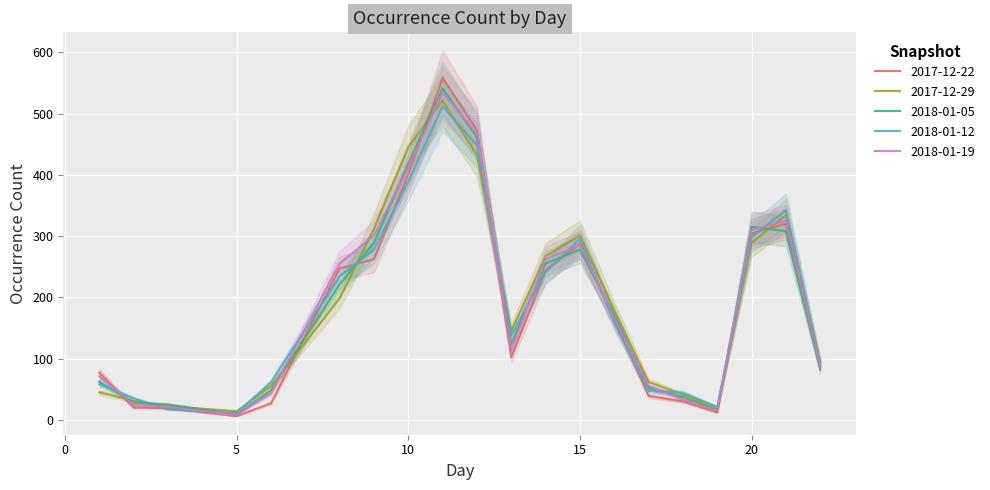

Reading left to right, transcribe all the data shown in this chart.

2017-12-22: 1=77	2=20	3=19	5=6	6=27	8=247	9=262	10=401	11=558	12=473	13=102	14=244	15=287	16=163	17=39	18=30	19=12	20=304	21=320	22=88
2017-12-29: 1=45	2=31	3=22	5=14	6=55	8=198	9=312	10=445	11=521	12=432	13=145	14=267	15=301	16=178	17=62	18=41	19=18	20=289	21=334	22=95
2018-01-05: 1=62	2=28	3=25	5=9	6=48	8=221	9=289	10=418	11=541	12=461	13=123	14=255	15=278	16=171	17=52	18=37	19=15	20=315	21=308	22=82
2018-01-12: 1=58	2=35	3=17	5=11	6=61	8=234	9=278	10=389	11=512	12=448	13=138	14=241	15=295	16=159	17=47	18=44	19=21	20=298	21=342	22=91
2018-01-19: 1=71	2=24	3=21	5=8	6=43	8=255	9=301	10=412	11=534	12=467	13=115	14=262	15=285	16=166	17=55	18=33	19=14	20=310	21=325	22=87